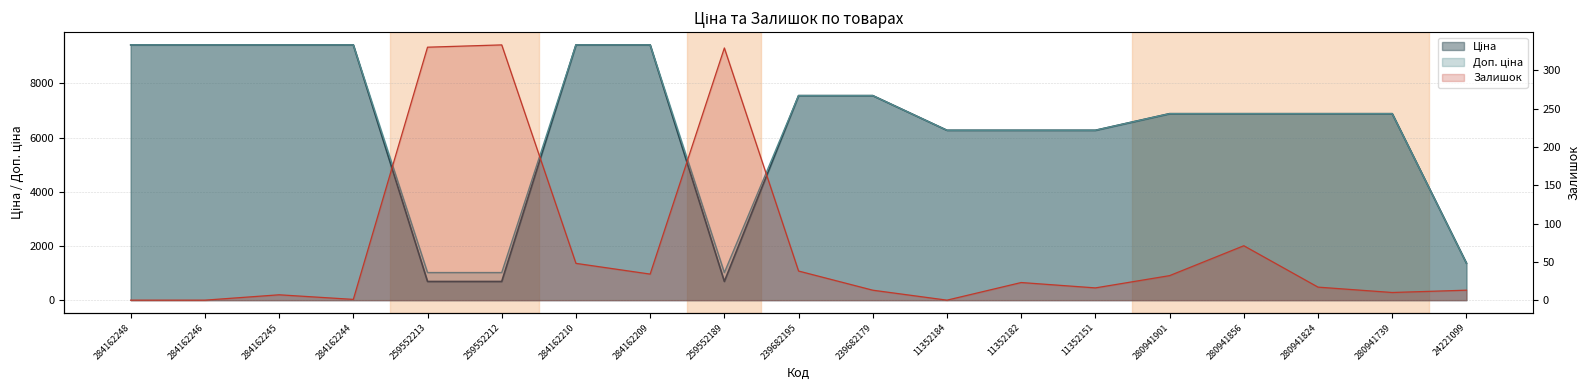

What are all the series names shown in the legend?

Ціна, Доп. ціна, Залишок